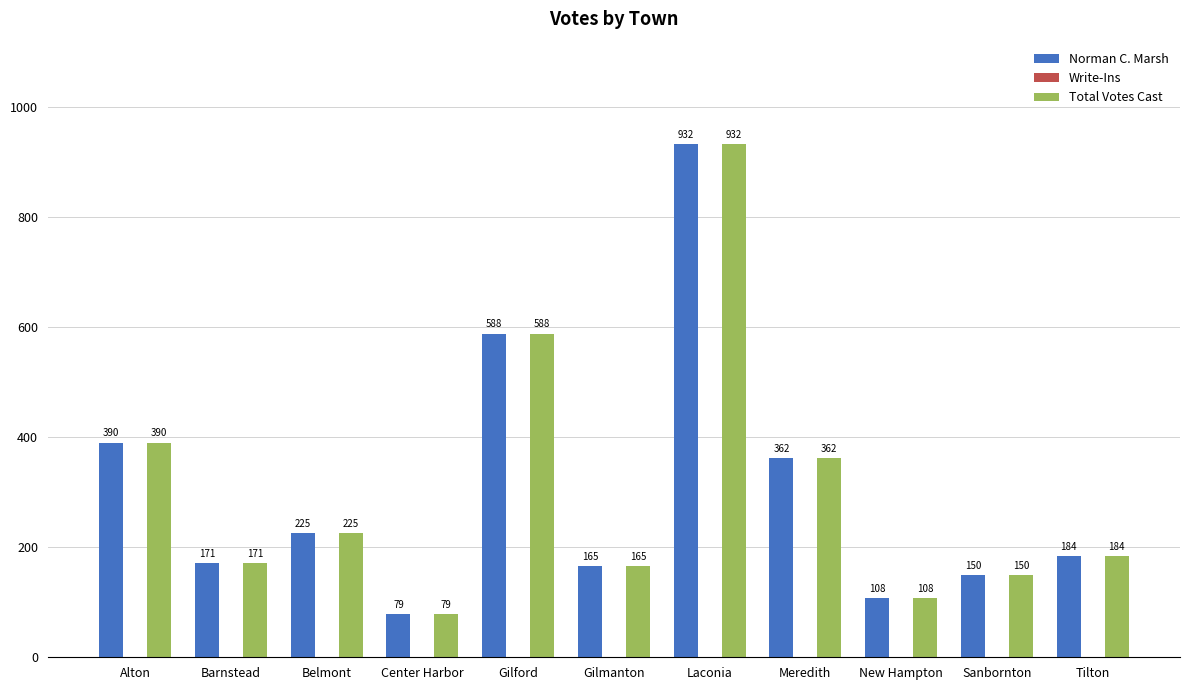

Reading left to right, extract all data points from this chart.

Norman C. Marsh: Alton=390	Barnstead=171	Belmont=225	Center Harbor=79	Gilford=588	Gilmanton=165	Laconia=932	Meredith=362	New Hampton=108	Sanbornton=150	Tilton=184
Total Votes Cast: Alton=390	Barnstead=171	Belmont=225	Center Harbor=79	Gilford=588	Gilmanton=165	Laconia=932	Meredith=362	New Hampton=108	Sanbornton=150	Tilton=184